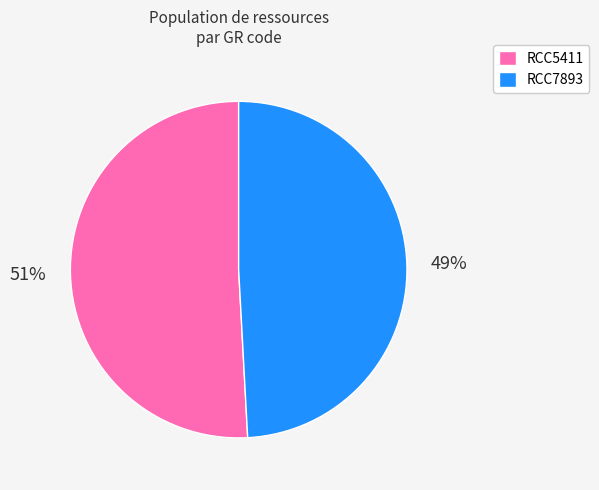

Rank the categories by value from highest to lowest.

RCC5411, RCC7893